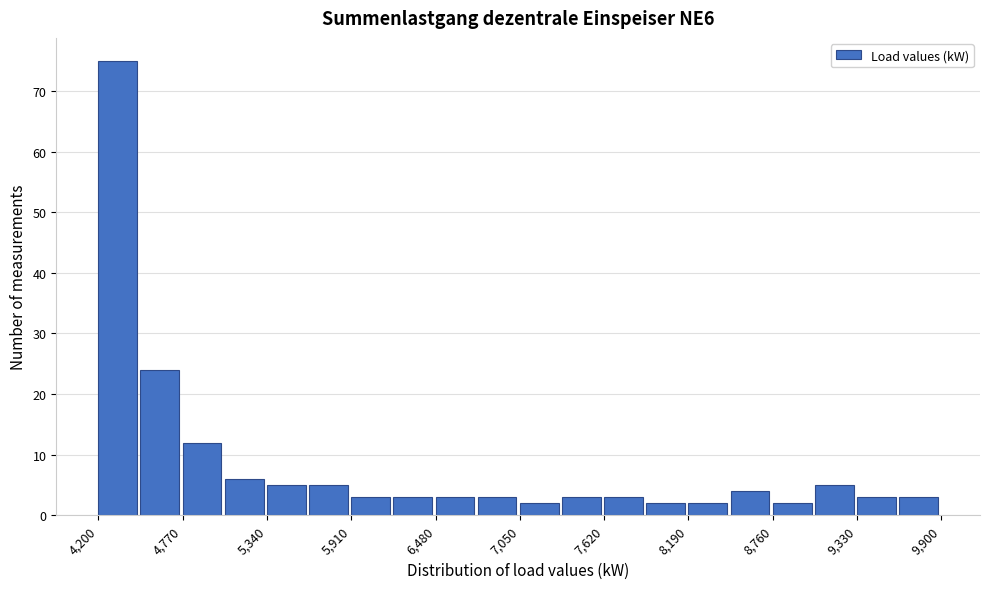

Around what value on the x-axis is the tallest bar? Give the approximate position of its centre, as read against the axis.

4300